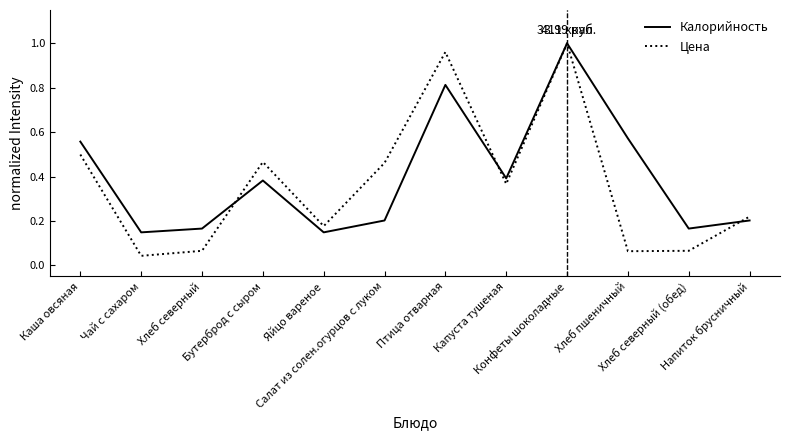

Which series has the largest range (max minus min)?

Цена